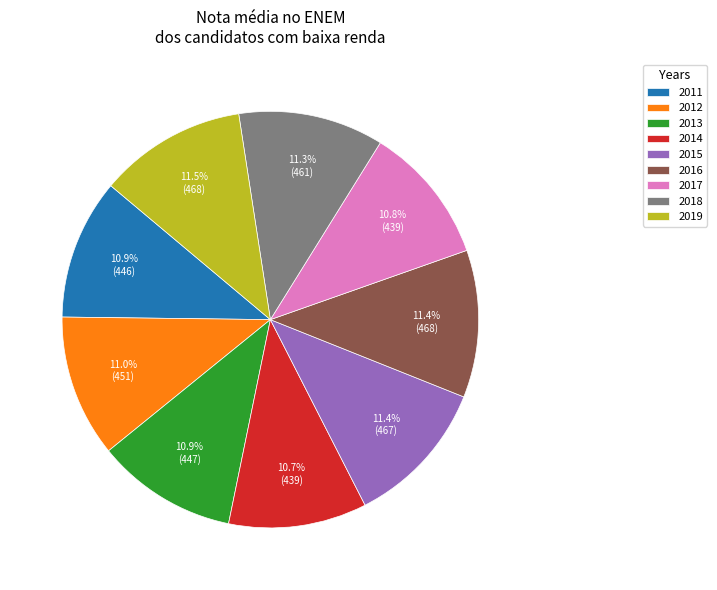

What percentage is the 2018 slice, to the nearest percent?

11%